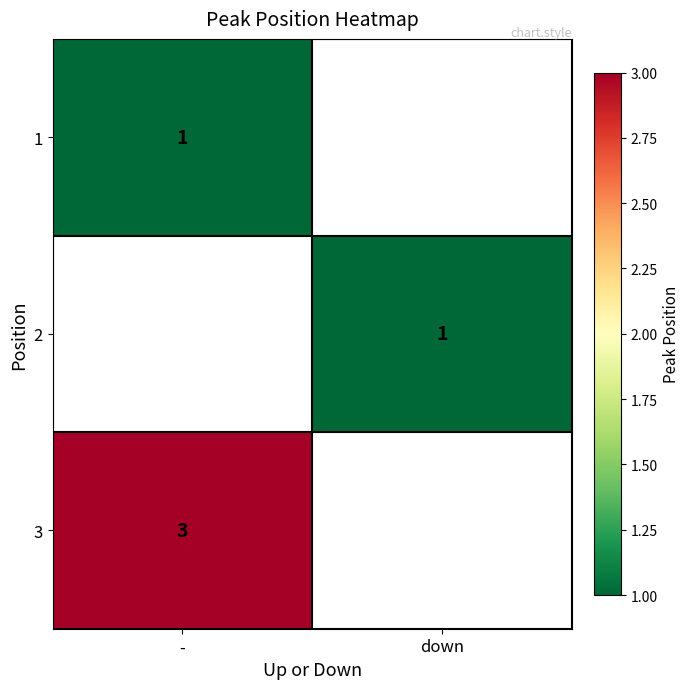

The value of 1 at - is 0.2. True or false?

False